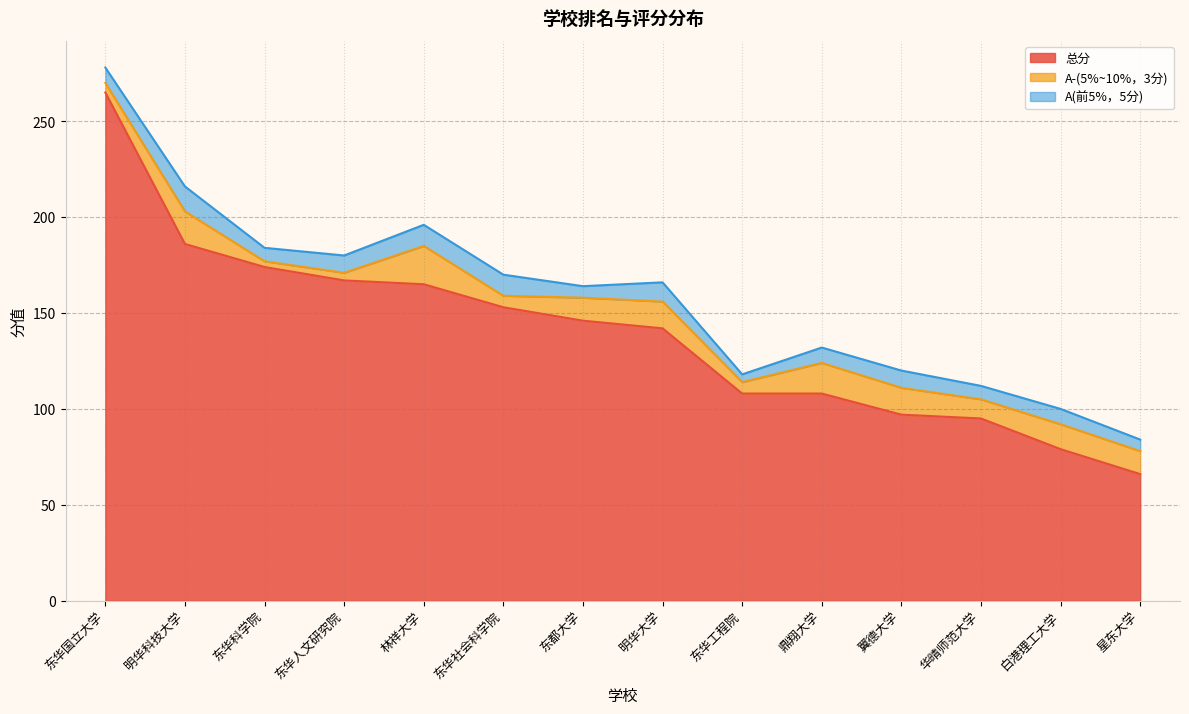

What is the sum of all A(前5%，5分) values?

117